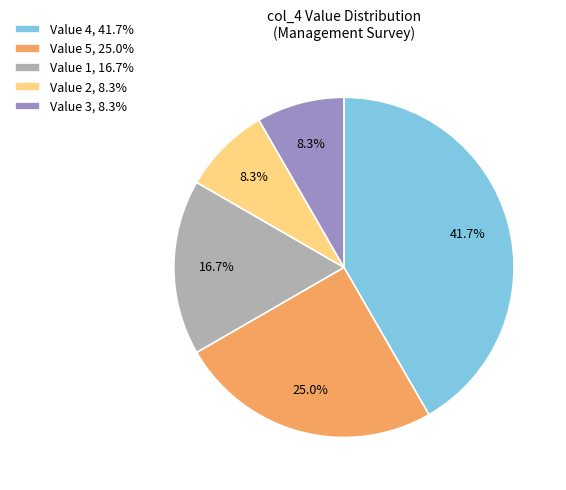

How many segments does this pie chart have?

5